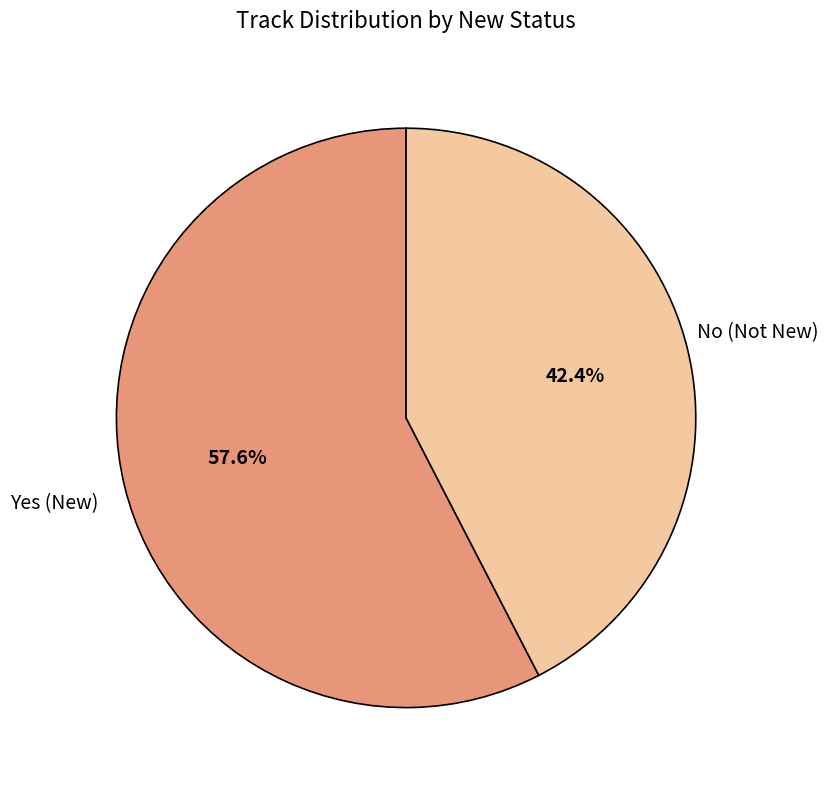

Does any single category account for the majority?

Yes